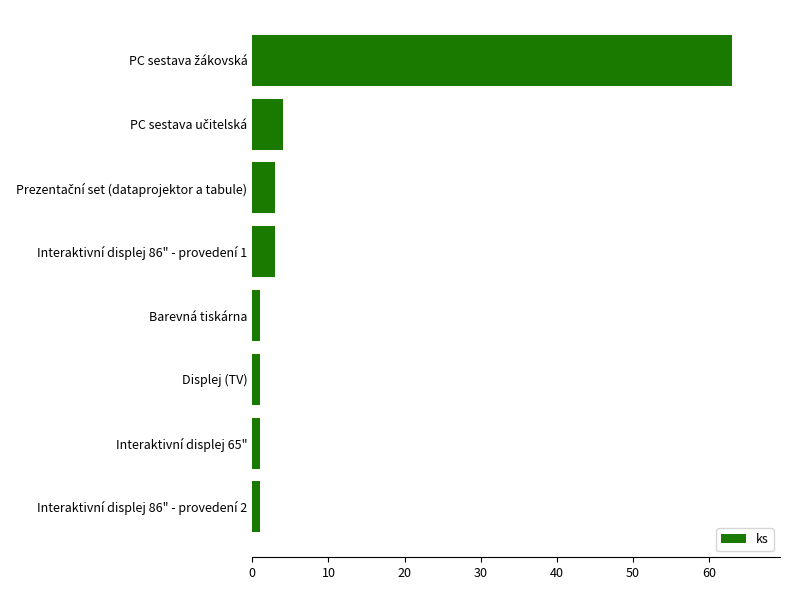

How many data points are less than 3?

4